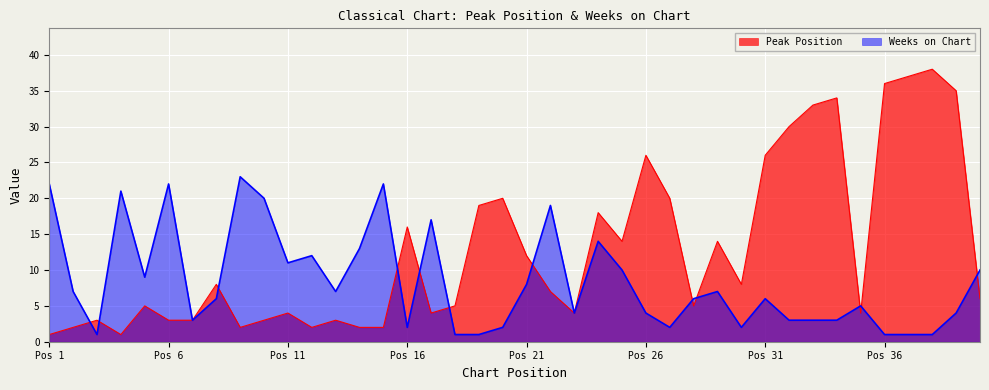

How many interior local valleys does the Peak Position series have?

9